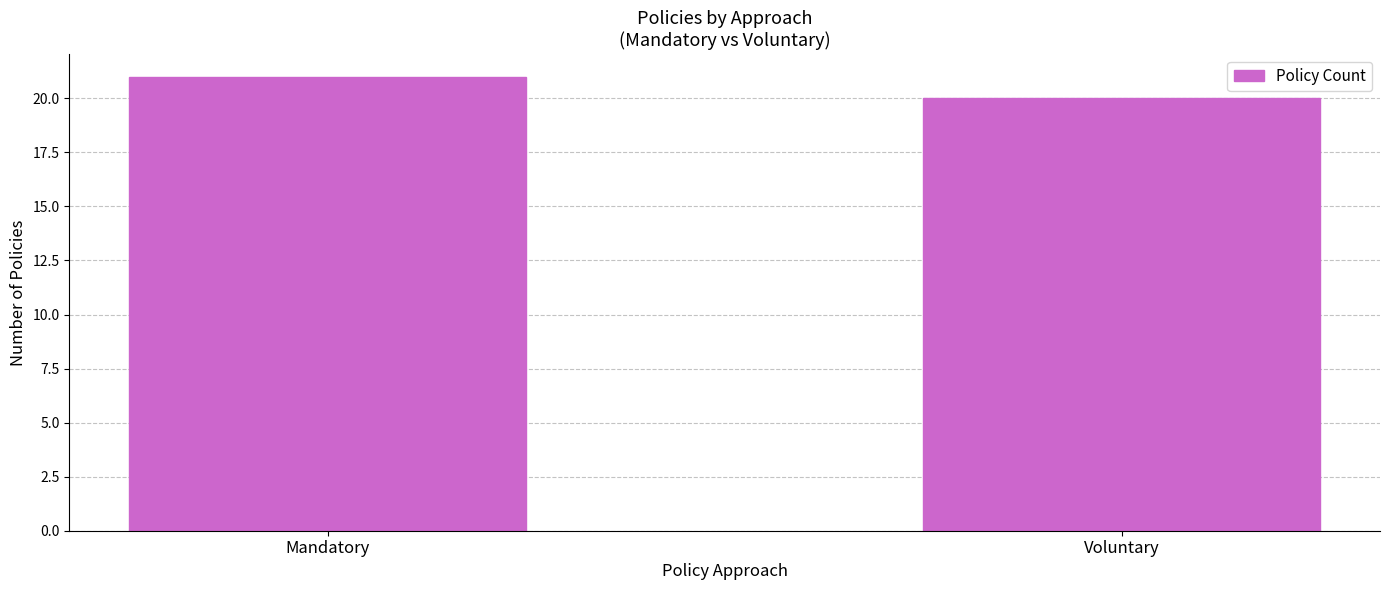

Does the chart contain stacked bars?

No